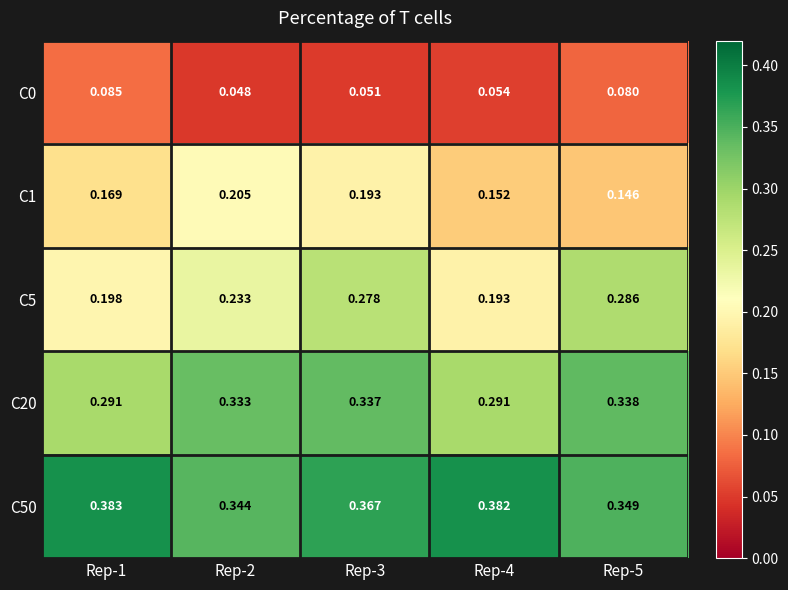

How many distinct data groups are displayed?

5